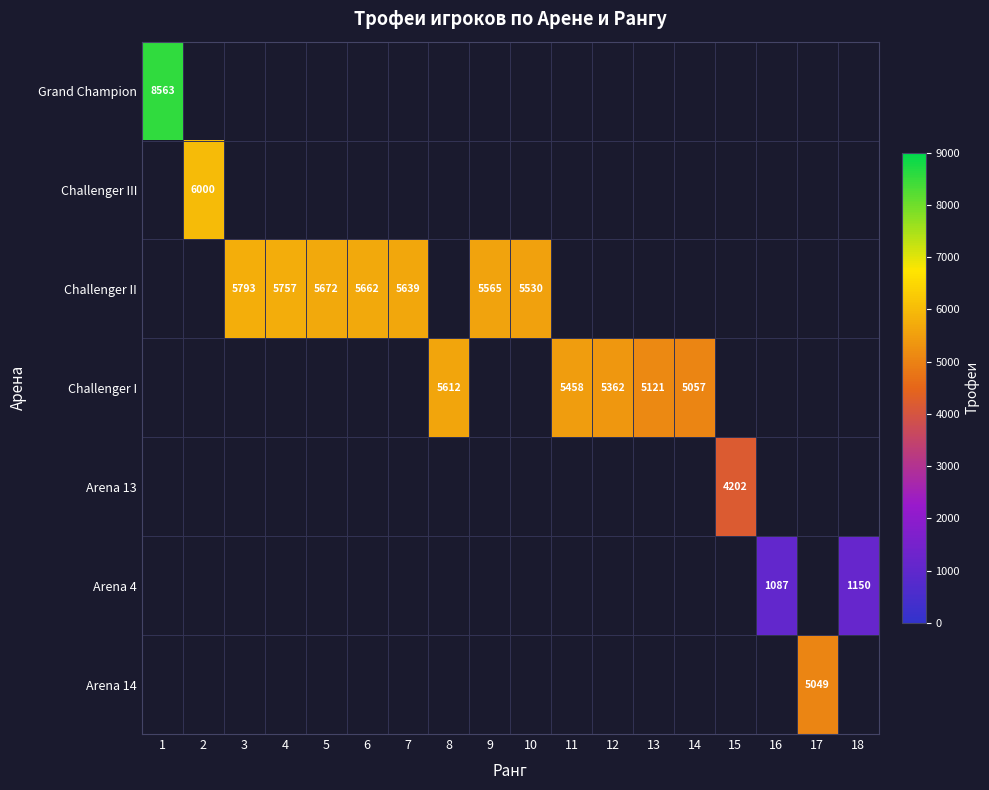

The Challenger III series shows 6000 at 2. True or false?

True